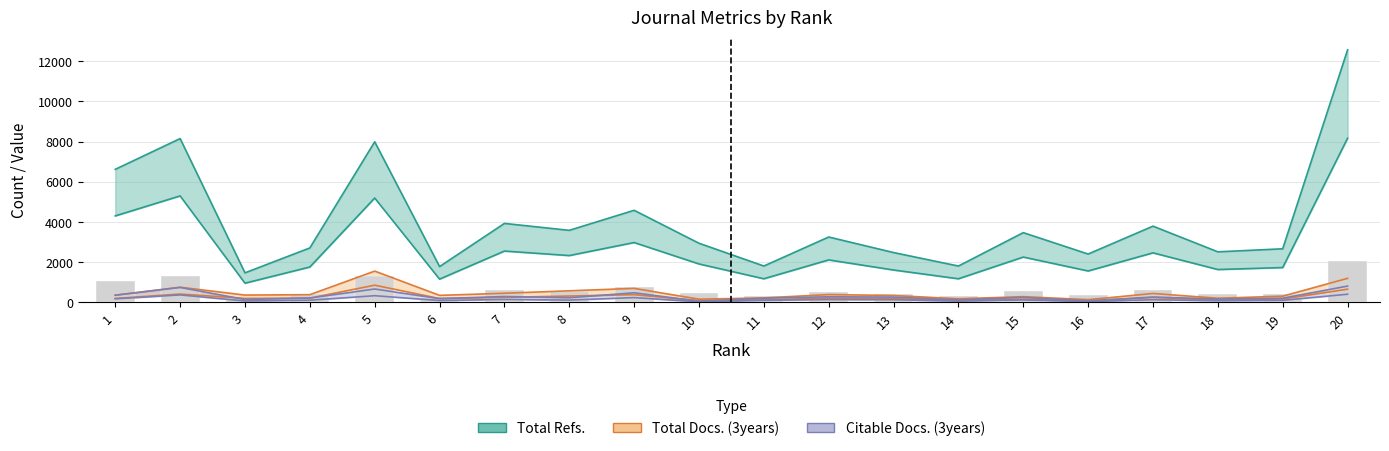

What is the value of the Total Docs. (3years) bar at the 18th from the left?

113.9